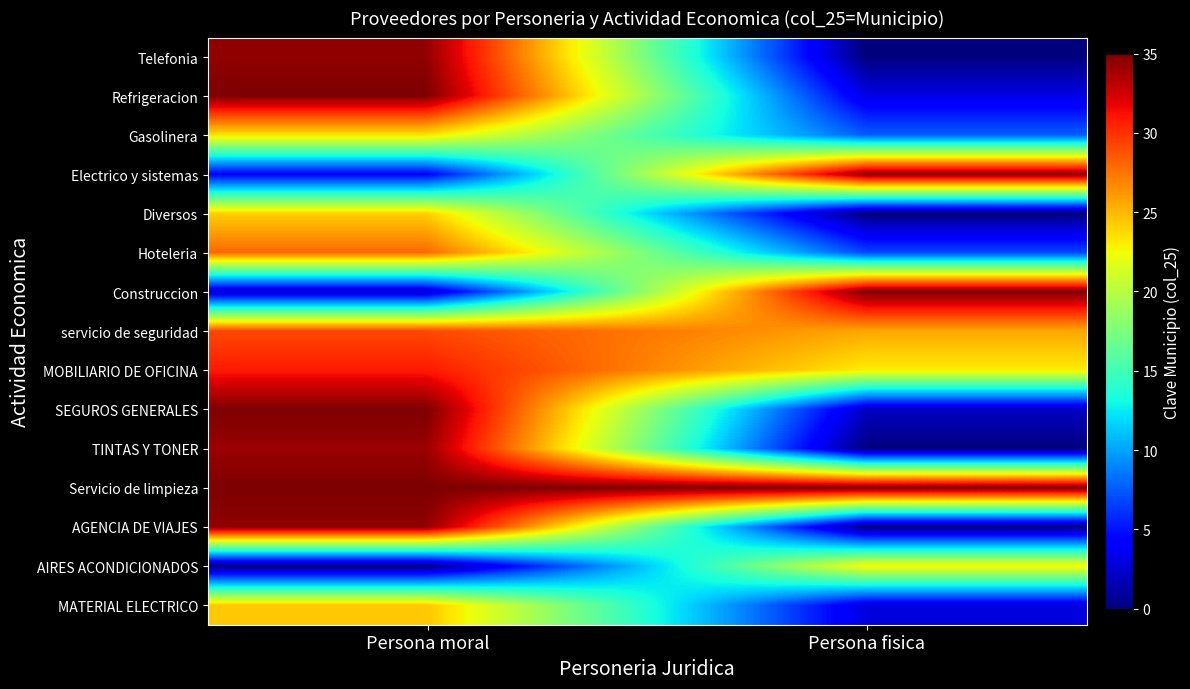

At which category is the sum across all series the highest?

Persona moral